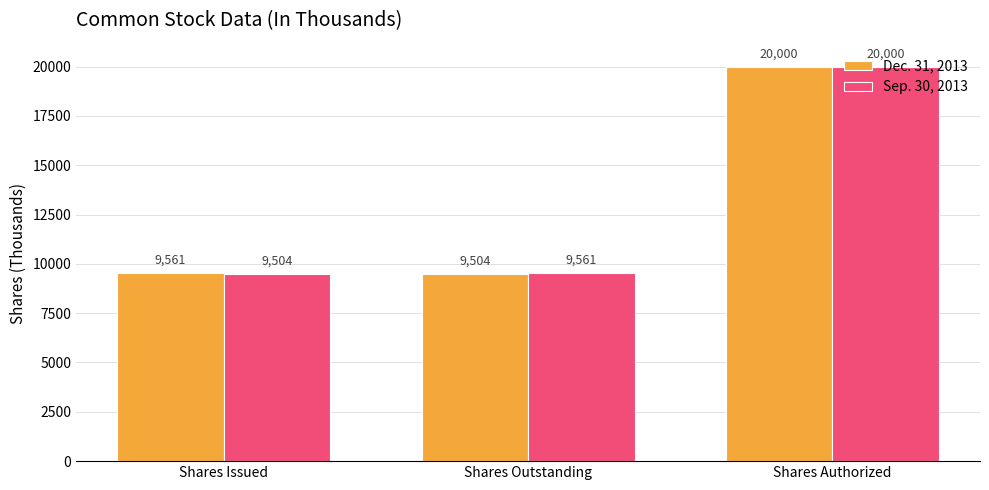

Between Shares Outstanding and Shares Authorized, which series saw the biggest shift?

Dec. 31, 2013